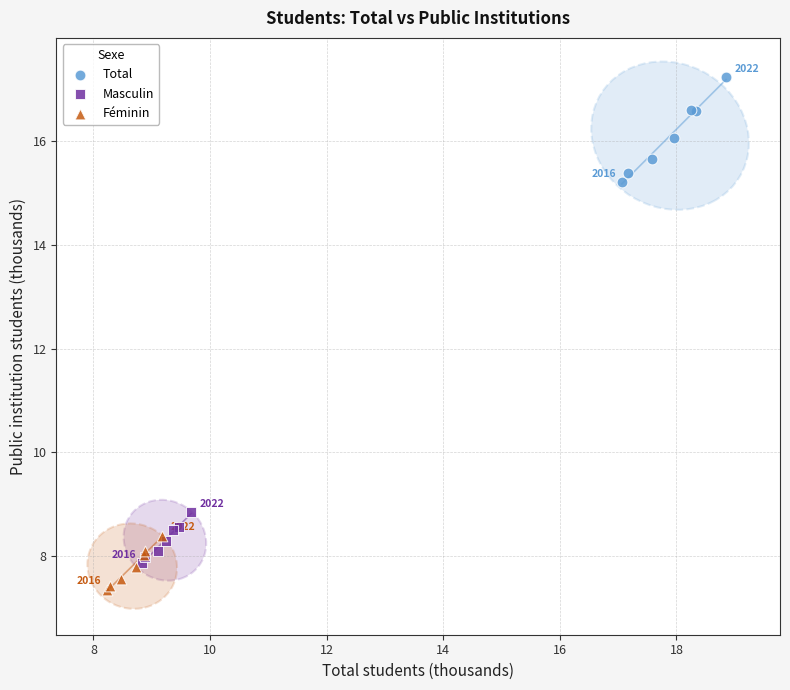

Which series contains the lowest Y value?

Féminin